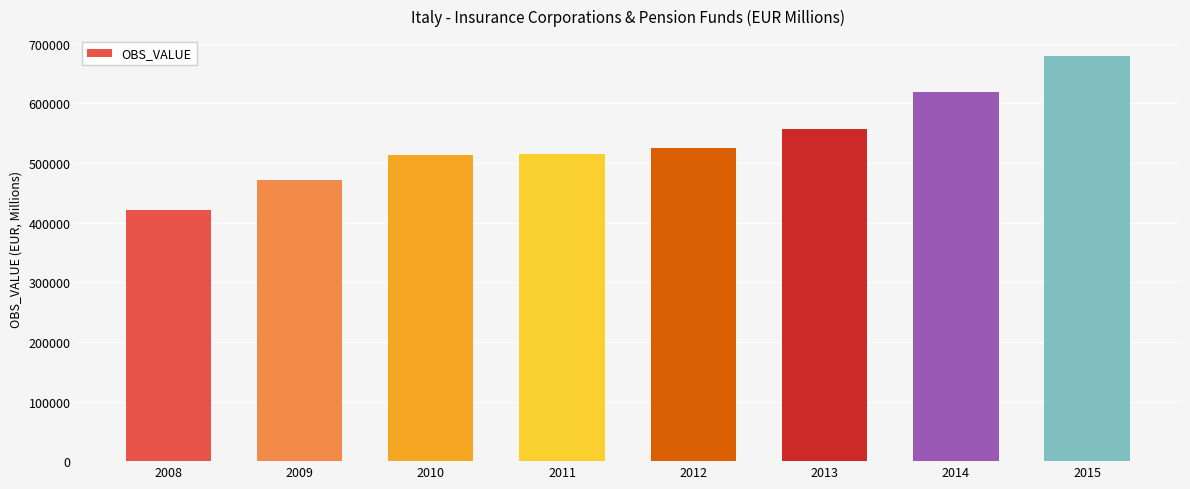

Approximately how many times larger is the value at 2014 compared to 2009?

1.3